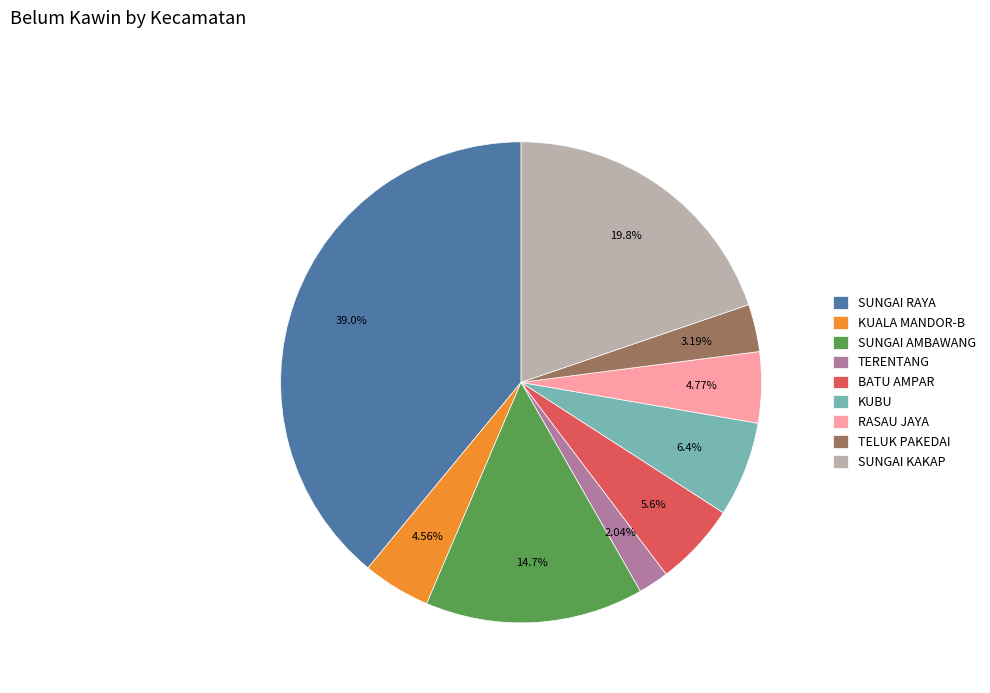

Is the sum of TERENTANG and RASAU JAYA greater than half?

No